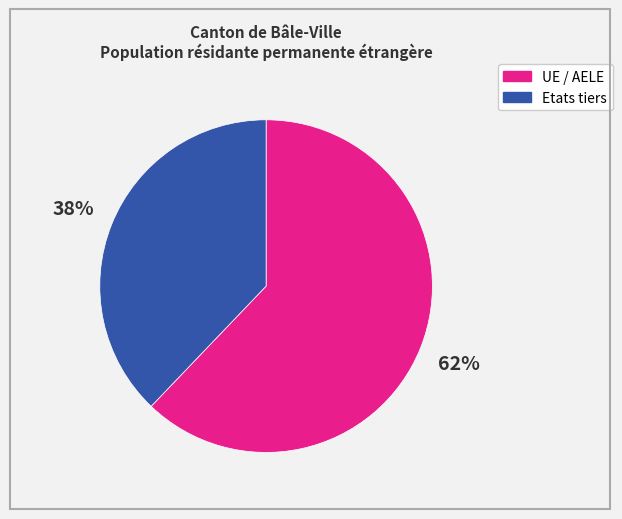

What is the smallest slice in the pie chart?

Etats tiers